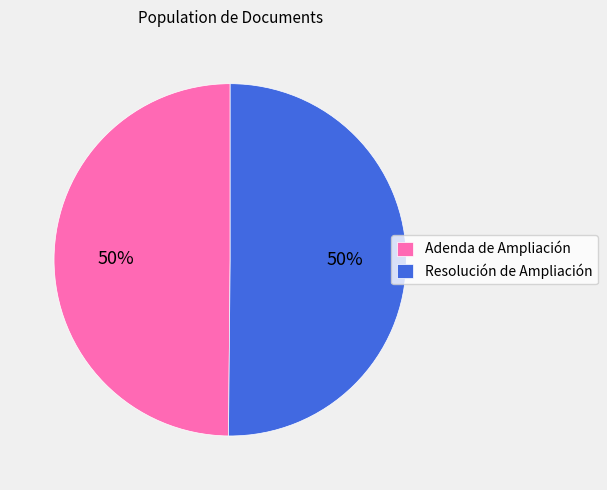

What is the ratio of the value at Adenda de Ampliación to the value at Resolución de Ampliación?

1.0